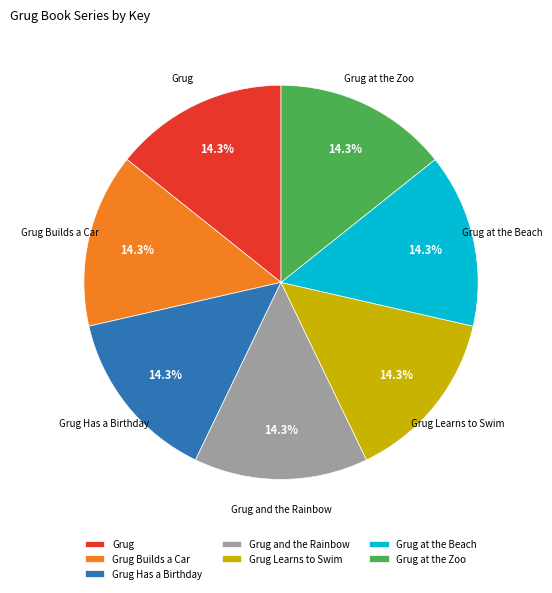

What is the ratio of the value at Grug at the Zoo to the value at Grug Has a Birthday?

1.0